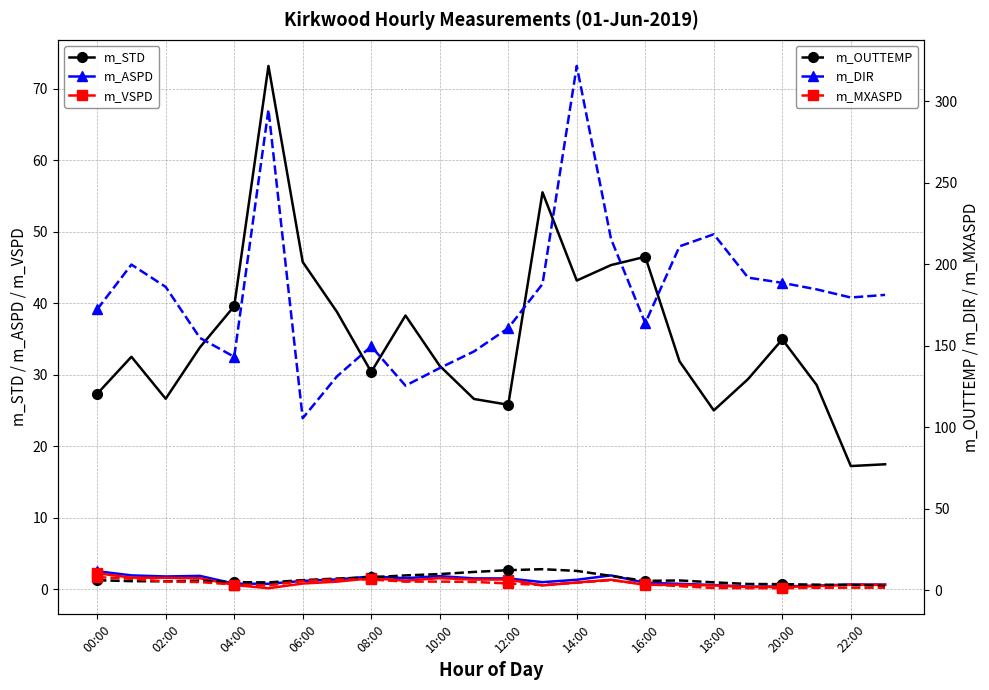

Rank the series by their maximum value, from lowest to highest.

m_VSPD, m_ASPD, m_MXASPD, m_OUTTEMP, m_STD, m_DIR